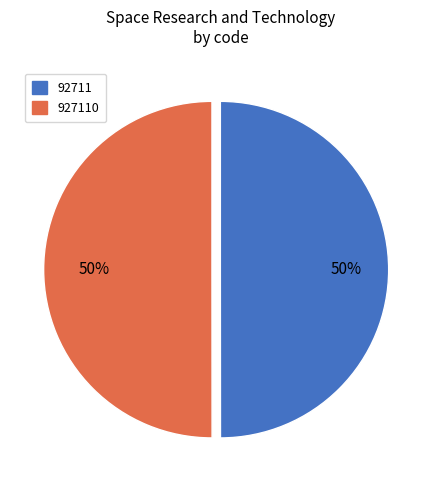

To the nearest percent, what is the average slice percentage?

50%